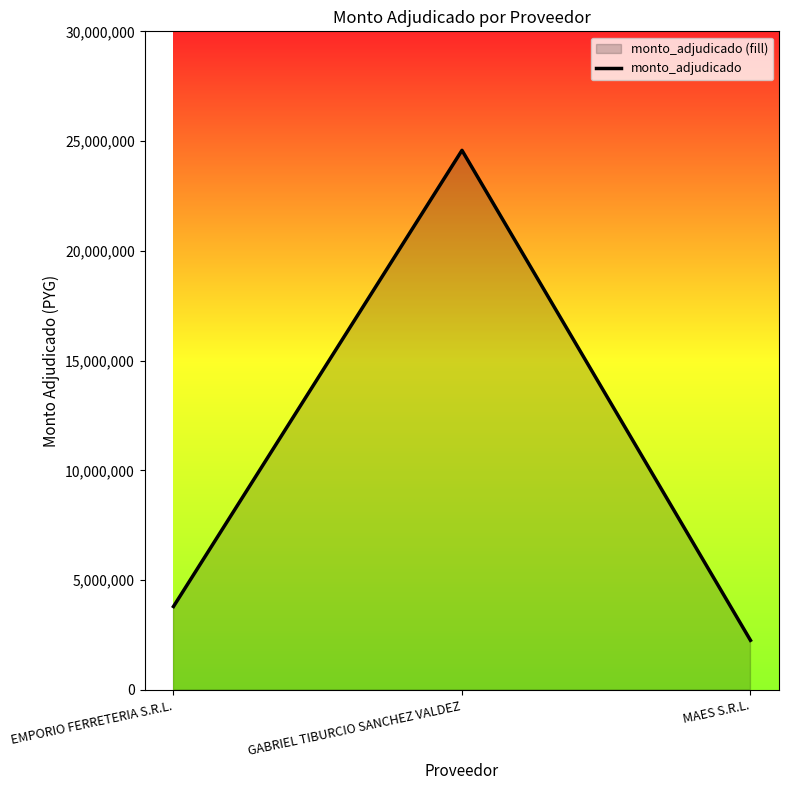

How many lines are shown in the chart?

1